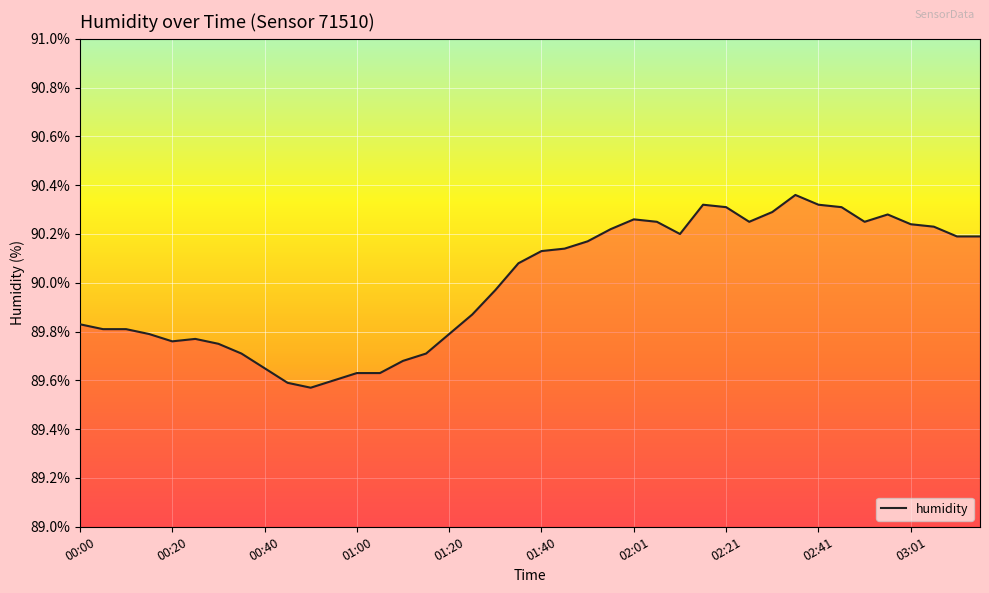

What is the difference between the maximum and minimum values?

0.8